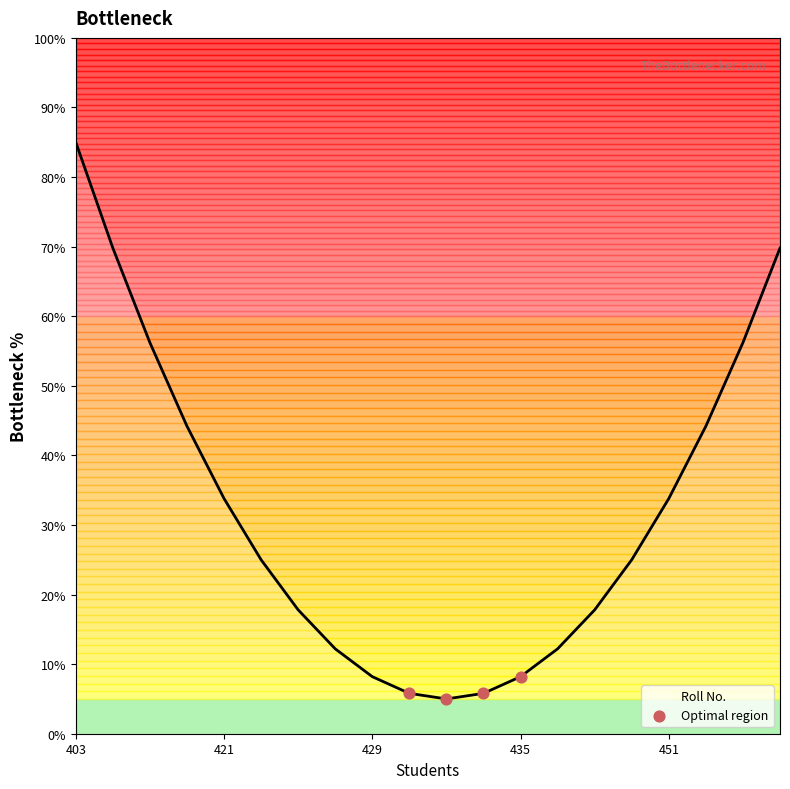

What is the difference between the maximum and minimum values?

80.0